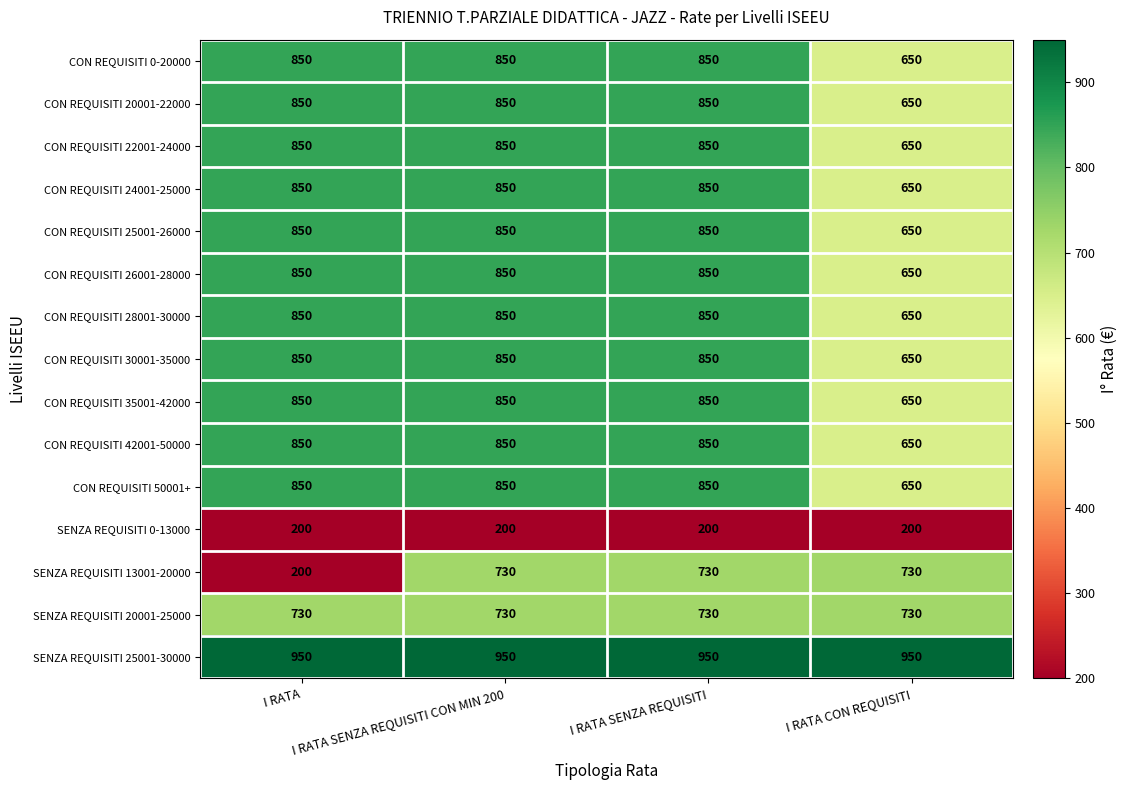

The CON REQUISITI 25001-26000 series shows 850 at I RATA. True or false?

True